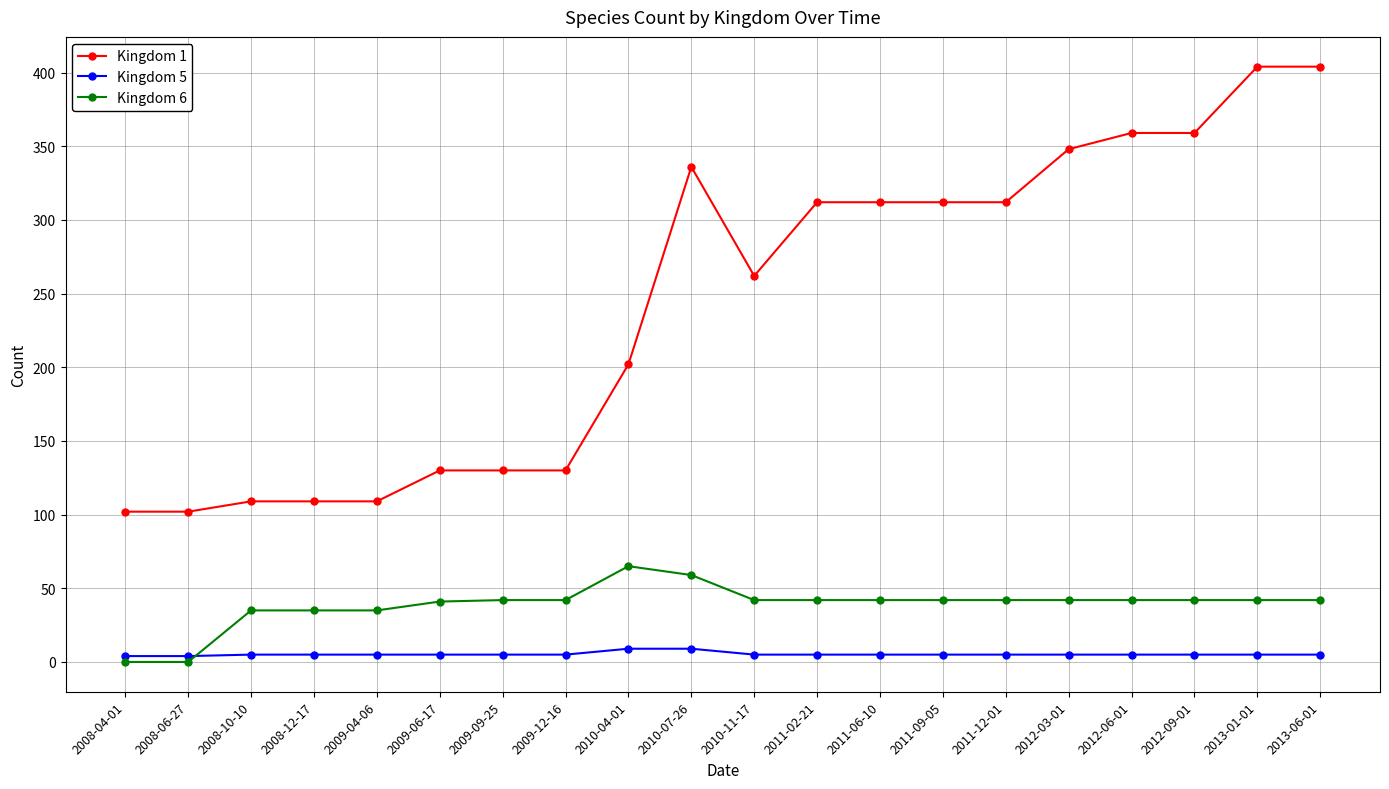

What is the maximum value for Kingdom 6?

65